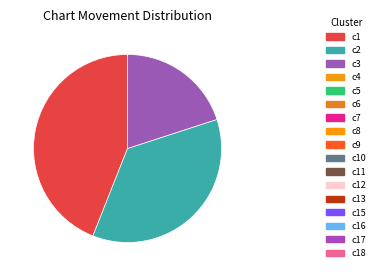

How many segments does this pie chart have?

3